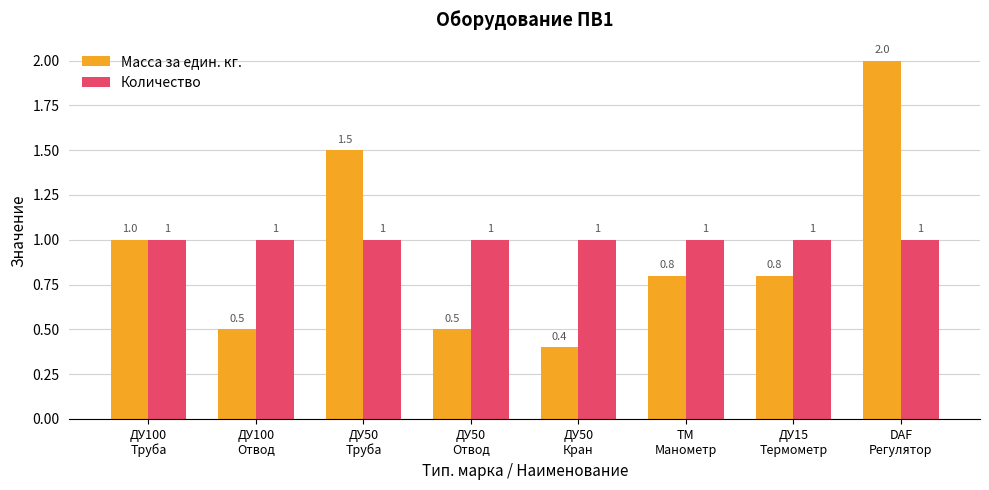

Which series has the largest range (max minus min)?

Масса за един. кг.